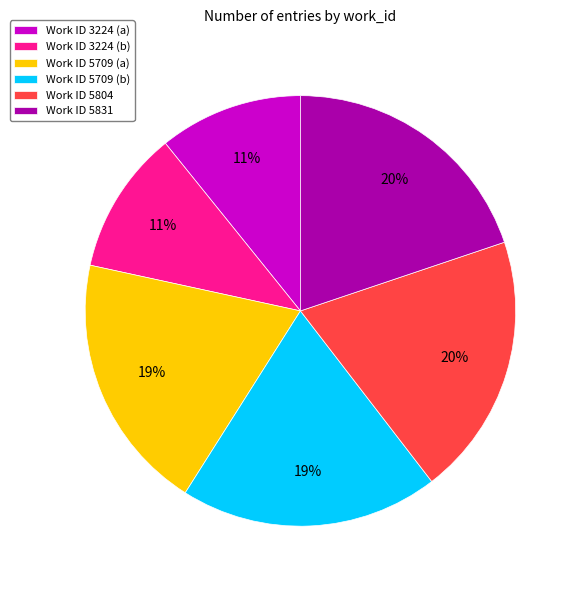

To the nearest percent, what is the combined percentage of Work ID 5804 and Work ID 3224 (b)?

31%